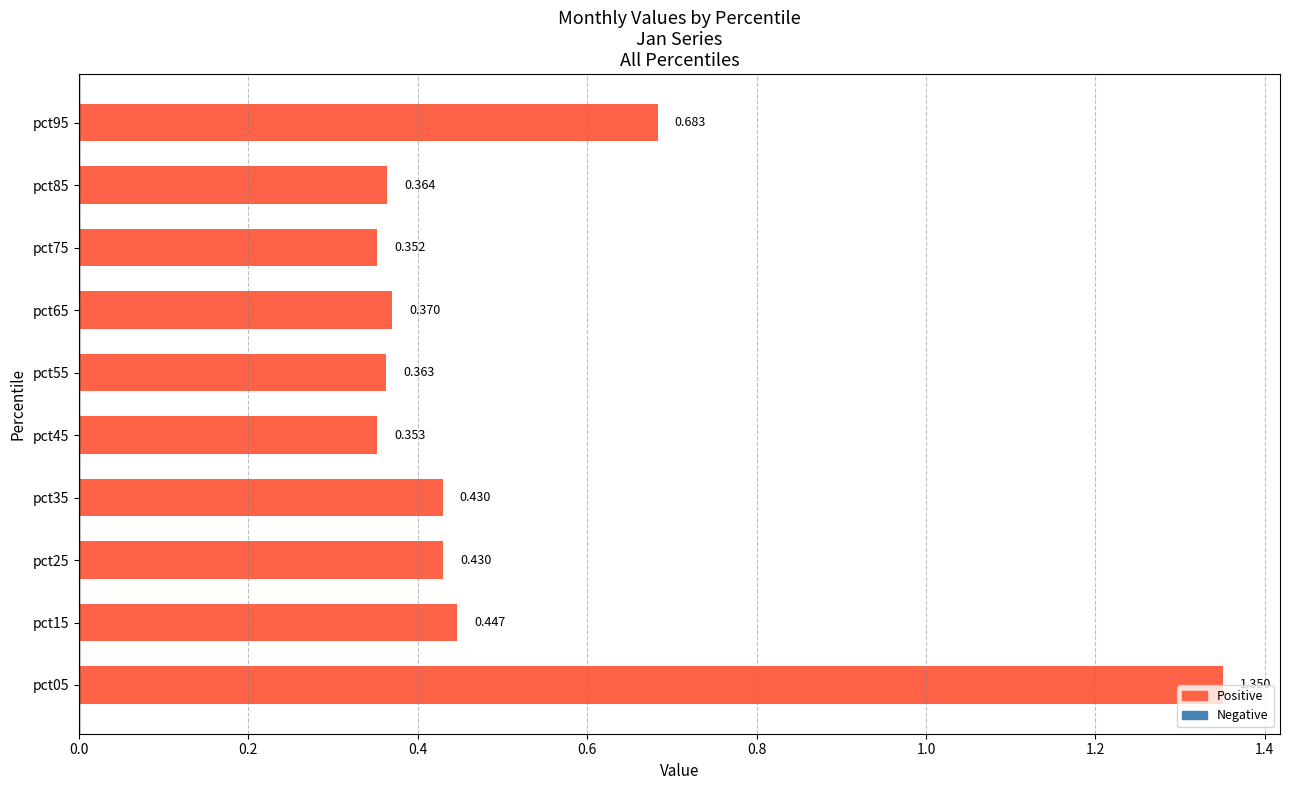

How many series are shown in this chart?

1